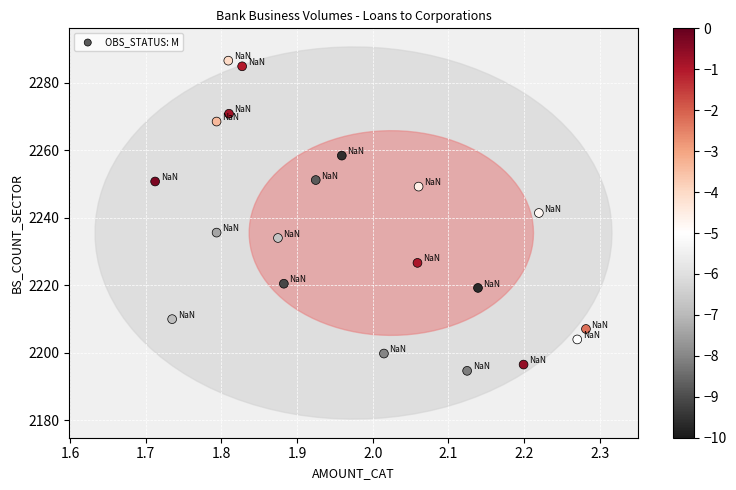

What is the range of Y values (max minus min)?

91.9